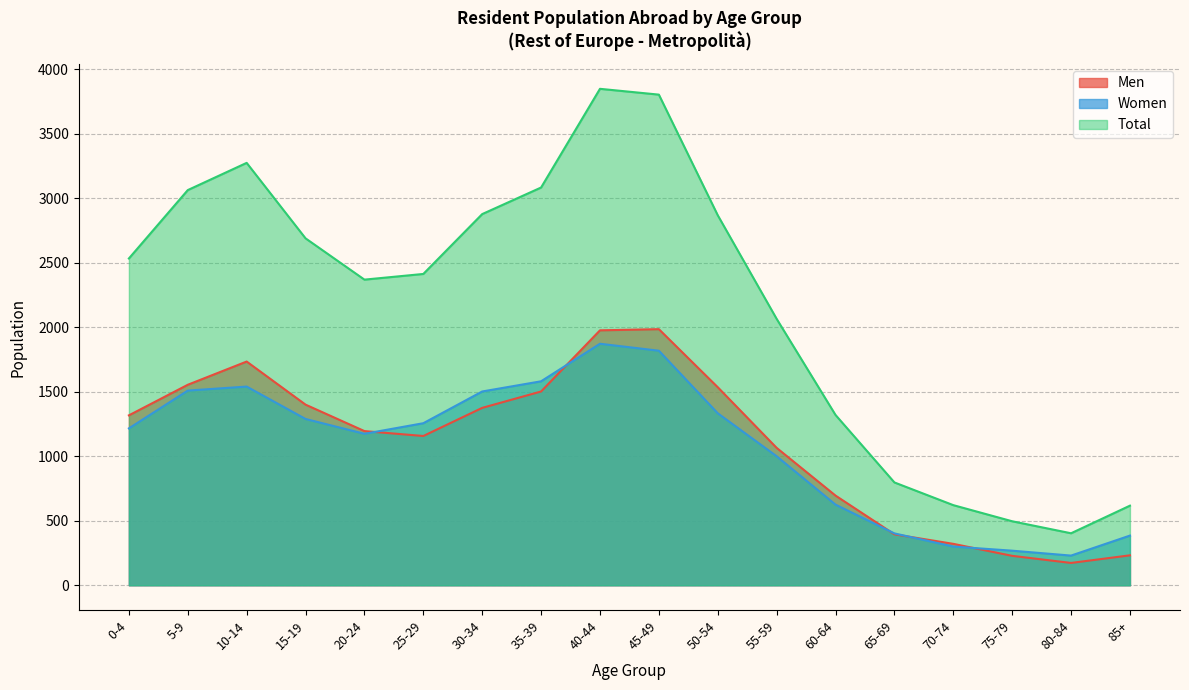

What is the sum of the Women values at 40-44 and 75-79?

2140